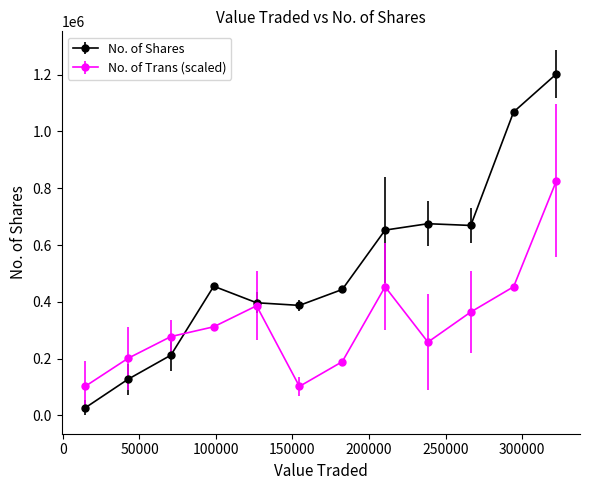

At how many categories does at least one series exceed 425909?

7